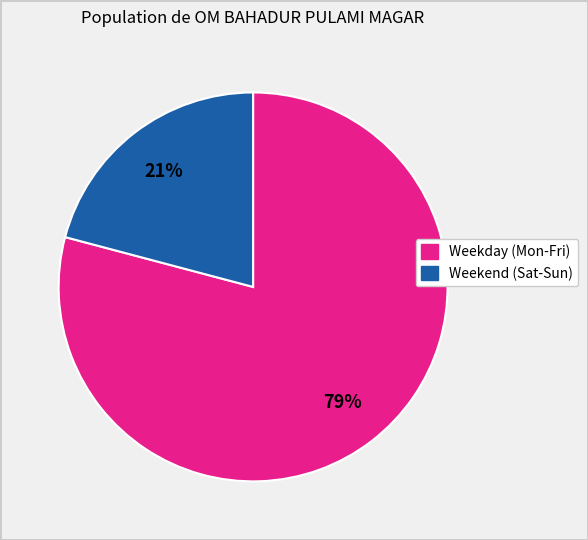

Is there any slice that represents more than half of the pie?

Yes